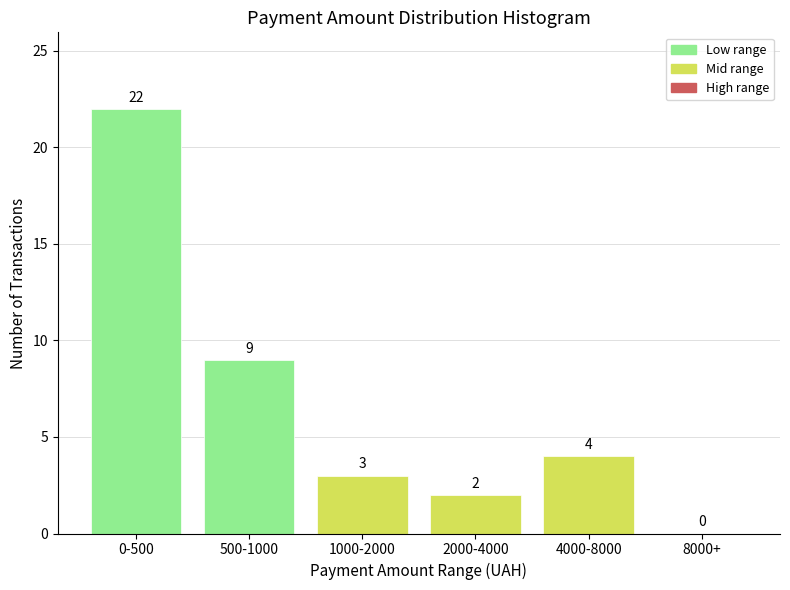

Reading left to right, what are all the values shown in this chart?

0-500=22	500-1000=9	1000-2000=3	2000-4000=2	4000-8000=4	8000+=0